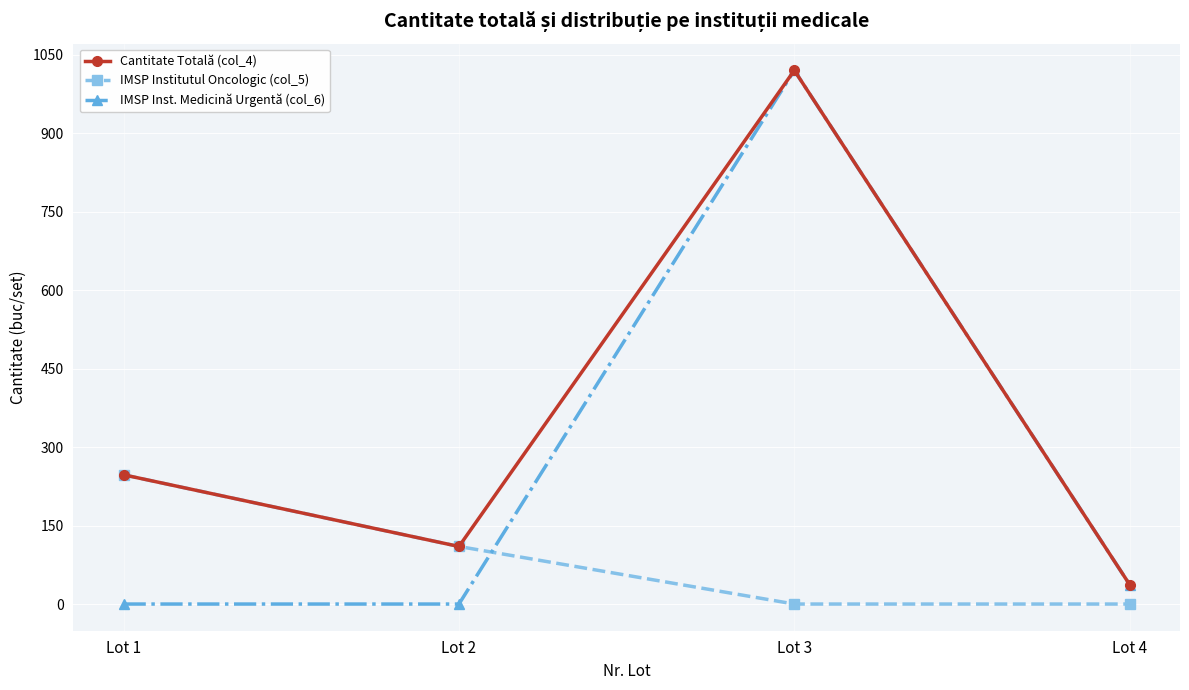

Is this an area chart (filled region under the line)?

No